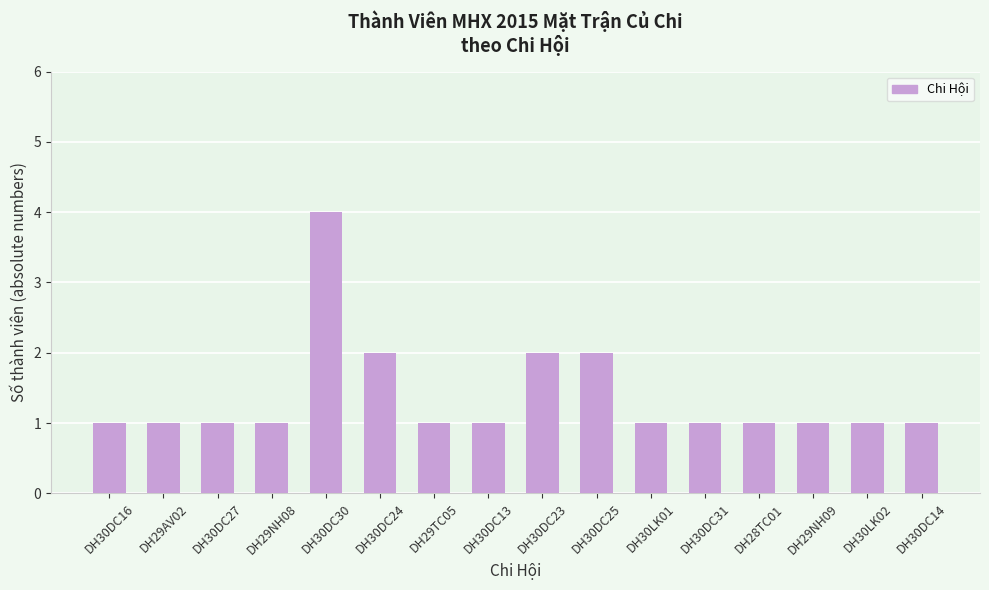

True or false: the data shows 1 at DH29NH09.

True